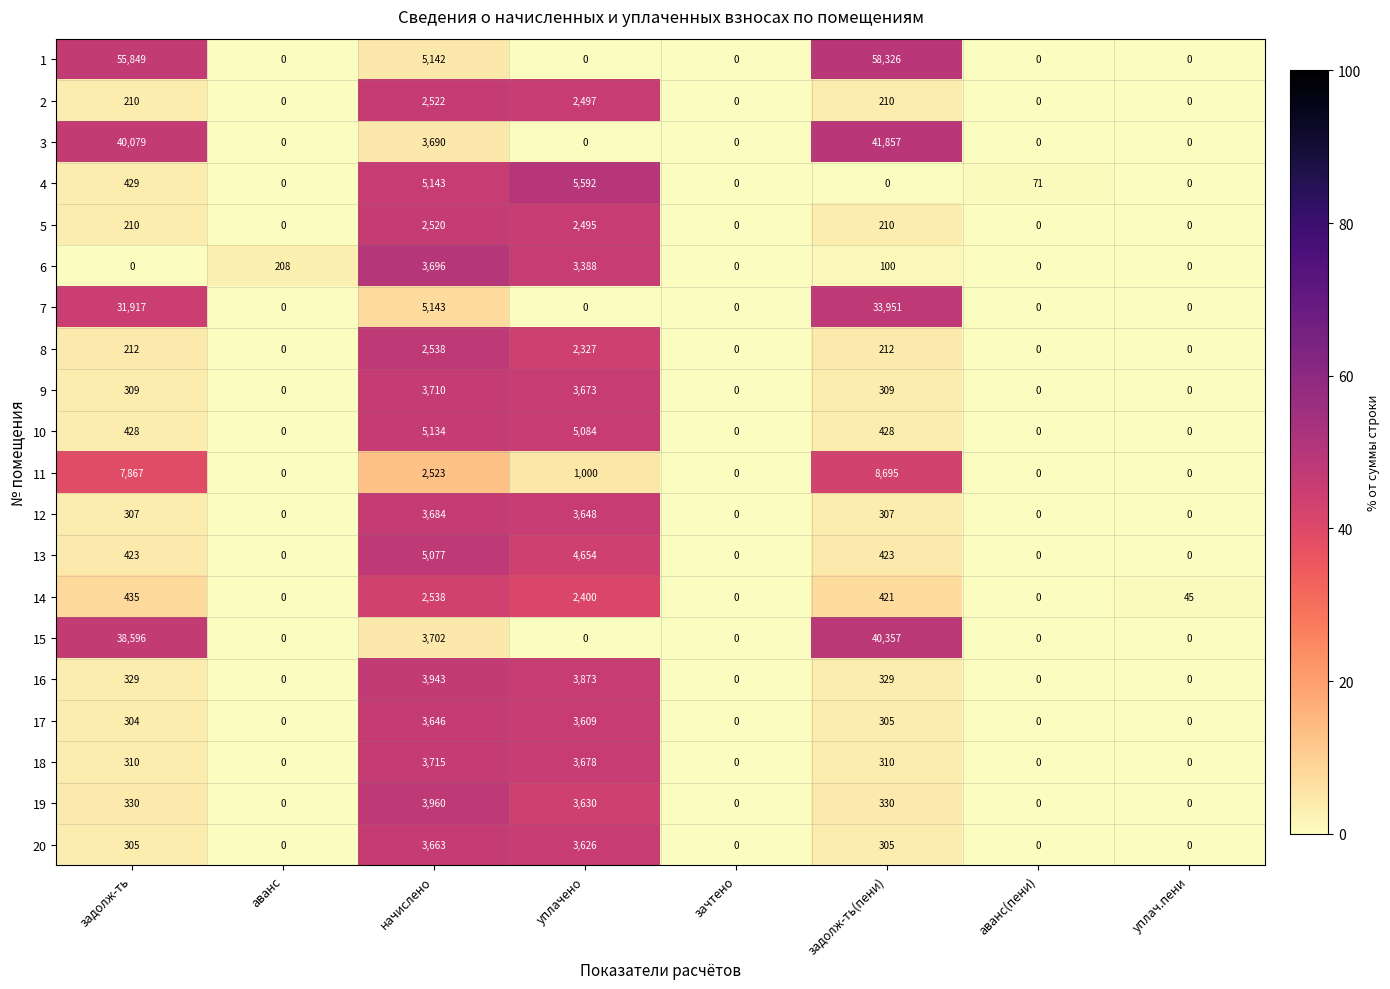

Which series has the largest range (max minus min)?

1